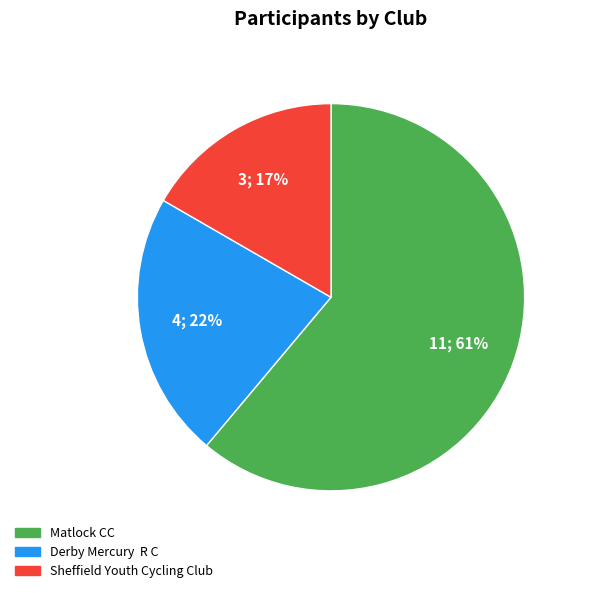

Combined, do Matlock CC and Sheffield Youth Cycling Club account for over 50%?

Yes